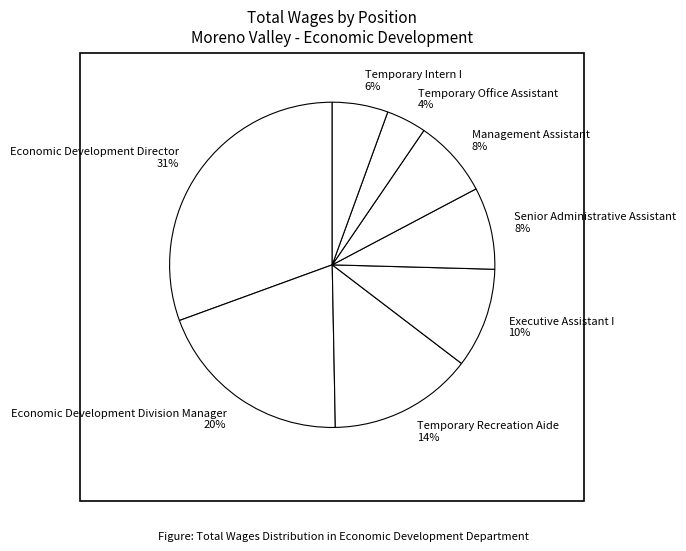

What is the largest slice in the pie chart?

Economic Development Director